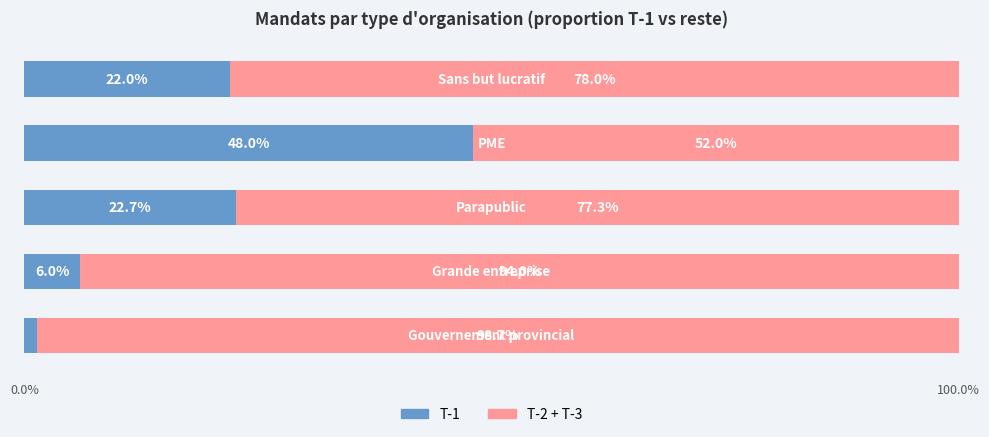

Reading right to left, transcribe all the data shown in this chart.

T-1 (proportion): 0.2	0.5	0.2	0.1	0.0
Autre: 0.8	0.5	0.8	0.9	1.0